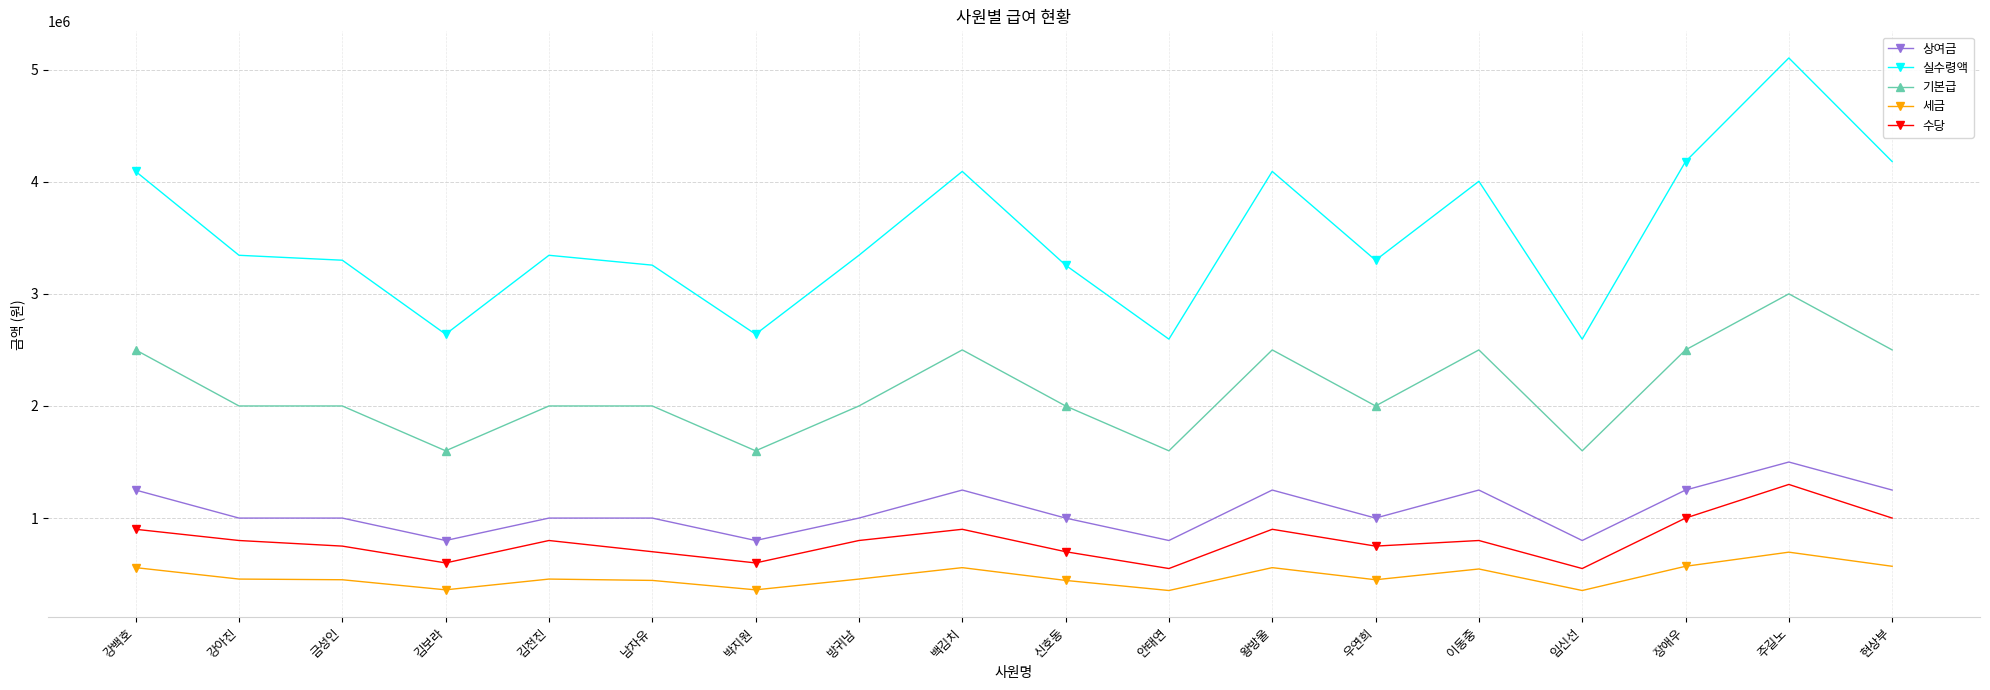

Which category has the highest value across all series?

주길노